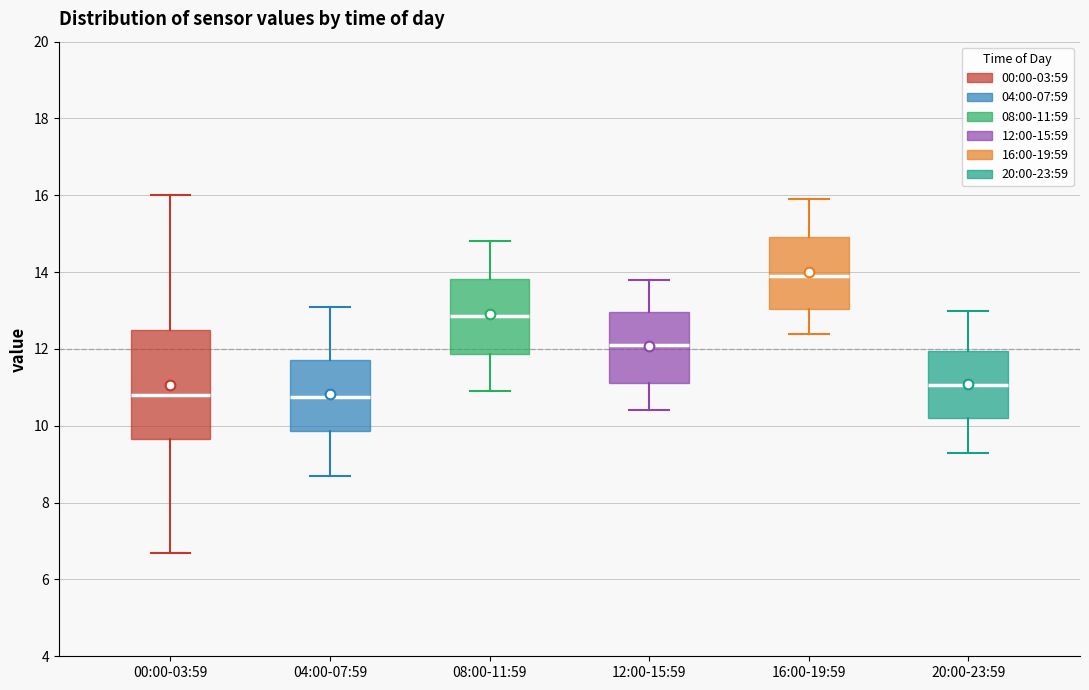

Where does the lower whisker of the box for 20:00-23:59 end on the y-axis? The values are not printed on the chart, so give them approximately, as read against the axis.

9.4